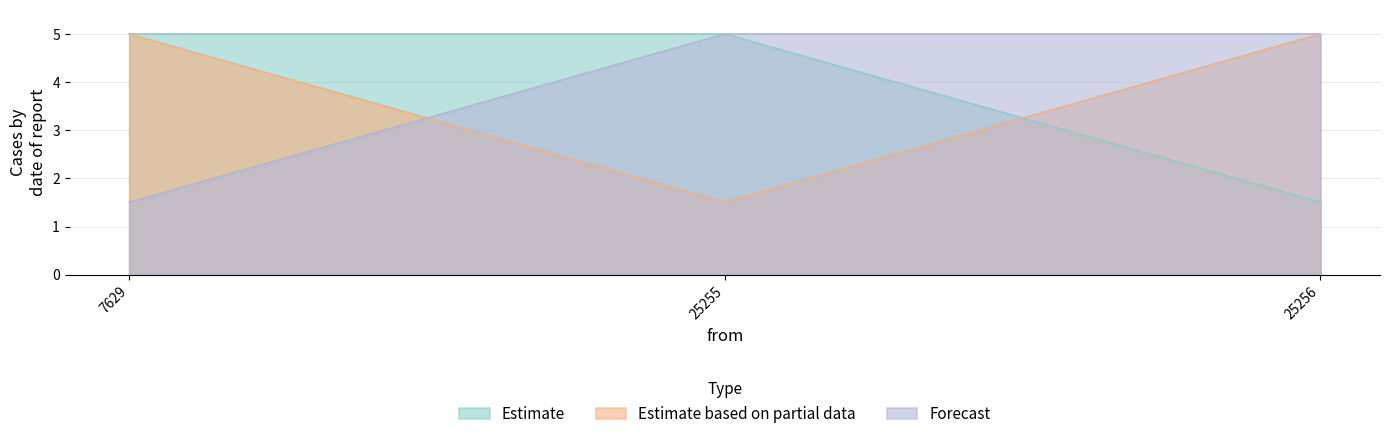

At which label does Estimate reach its minimum?

25256